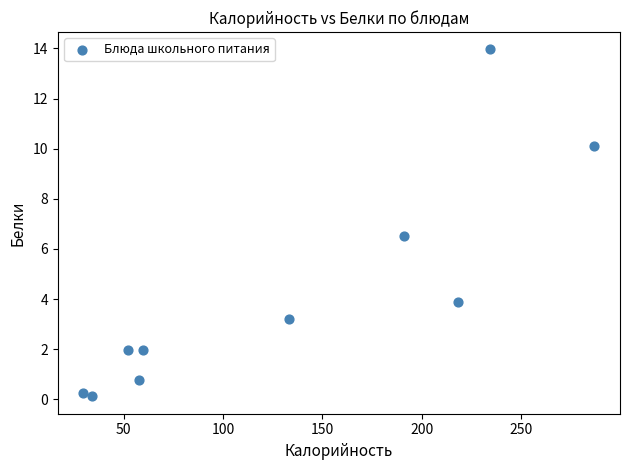

What is the average X value?

129.8